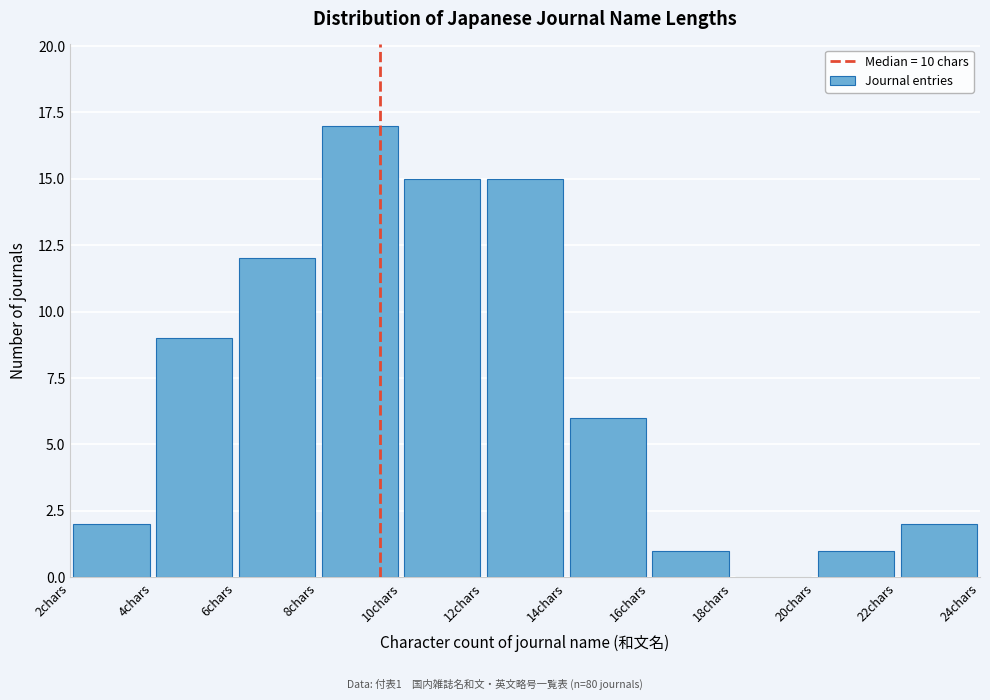

Which range on the x-axis has the tallest bar?

8 to 10